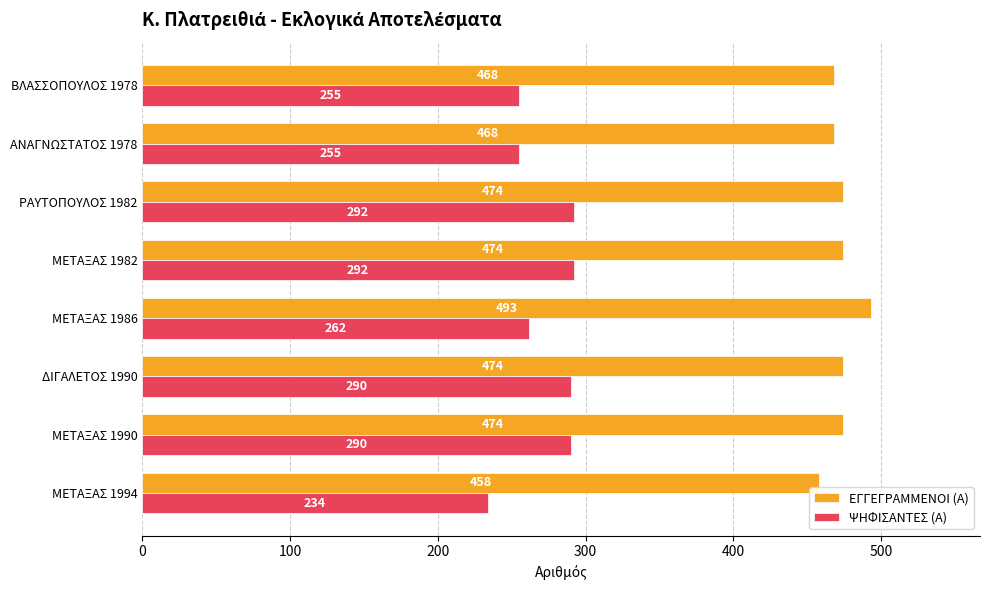

What is the difference between the maximum and minimum values in the ΕΓΓΕΓΡΑΜΜΕΝΟΙ (Α) series?

35